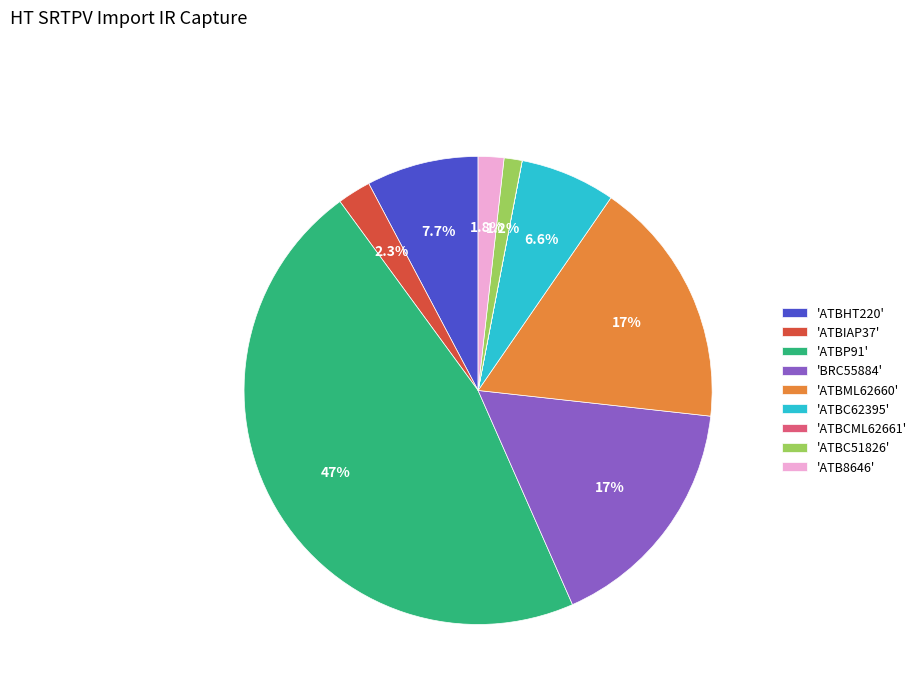

Which slice is the largest?

'ATBP91'